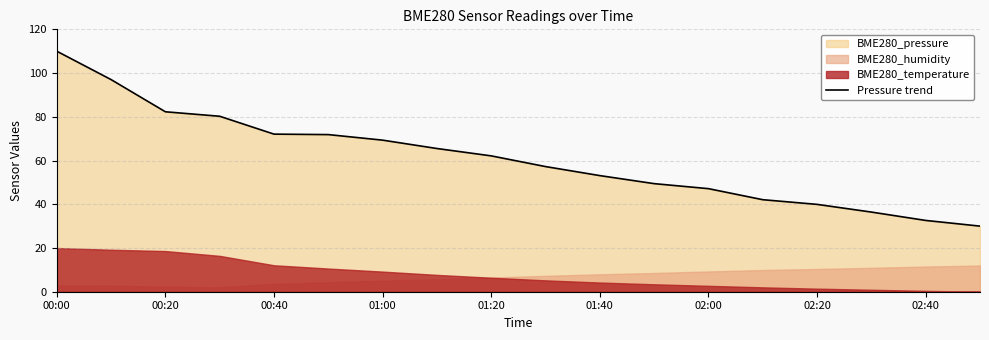

What is the greatest value displayed?

110.0